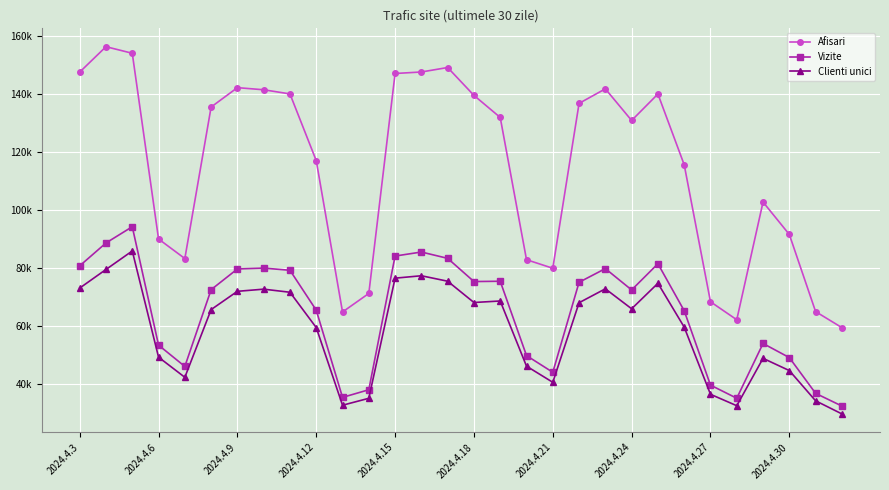

Where is Vizite nearest to the value 63257?

23